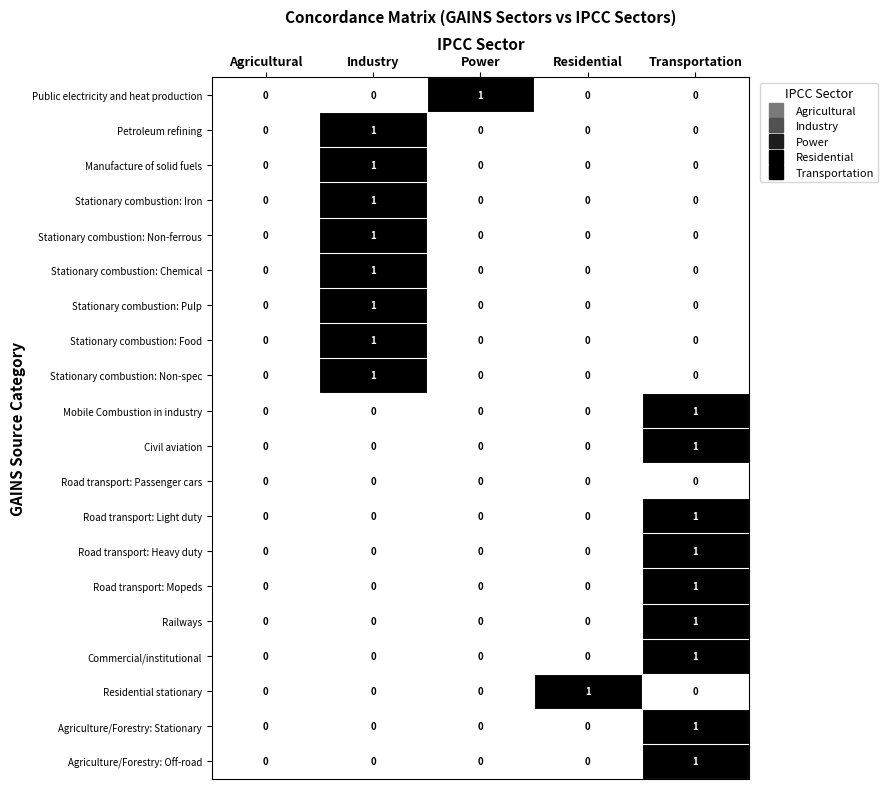

What is the total value across all series at Transportation?

9